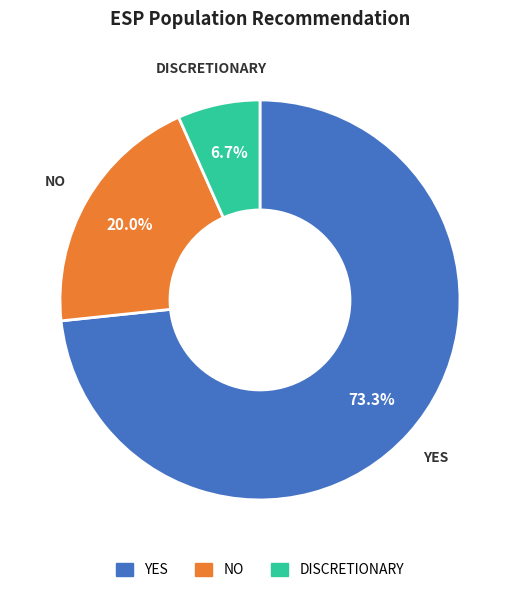

To the nearest percent, what portion does DISCRETIONARY represent?

7%